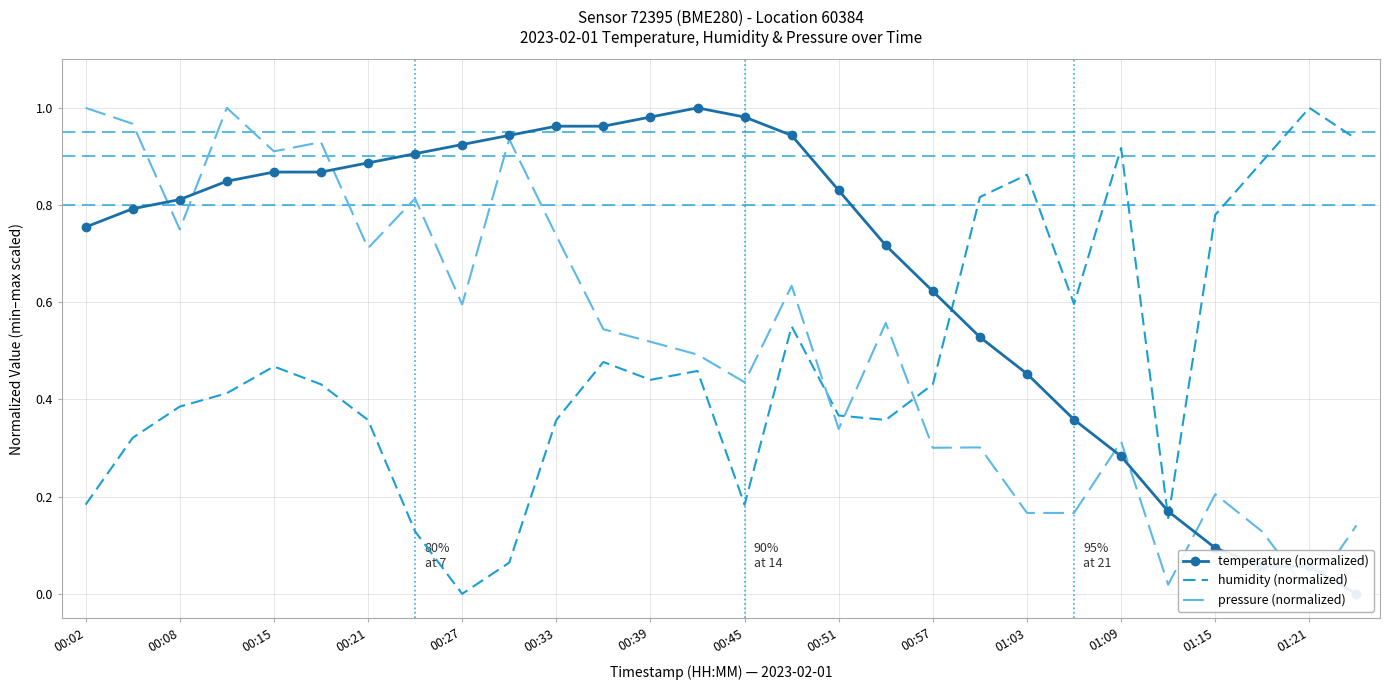

The value of humidity (normalized) at 00:27 is -0.6. True or false?

False